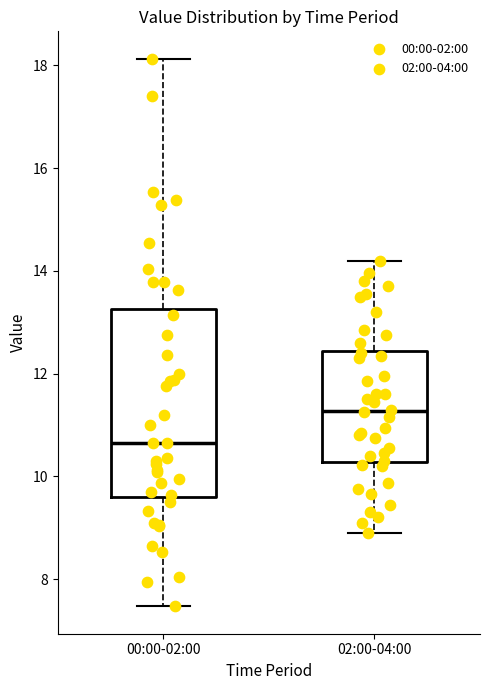

Which box is the tallest, from its lower edge to its upper edge?

00:00-02:00